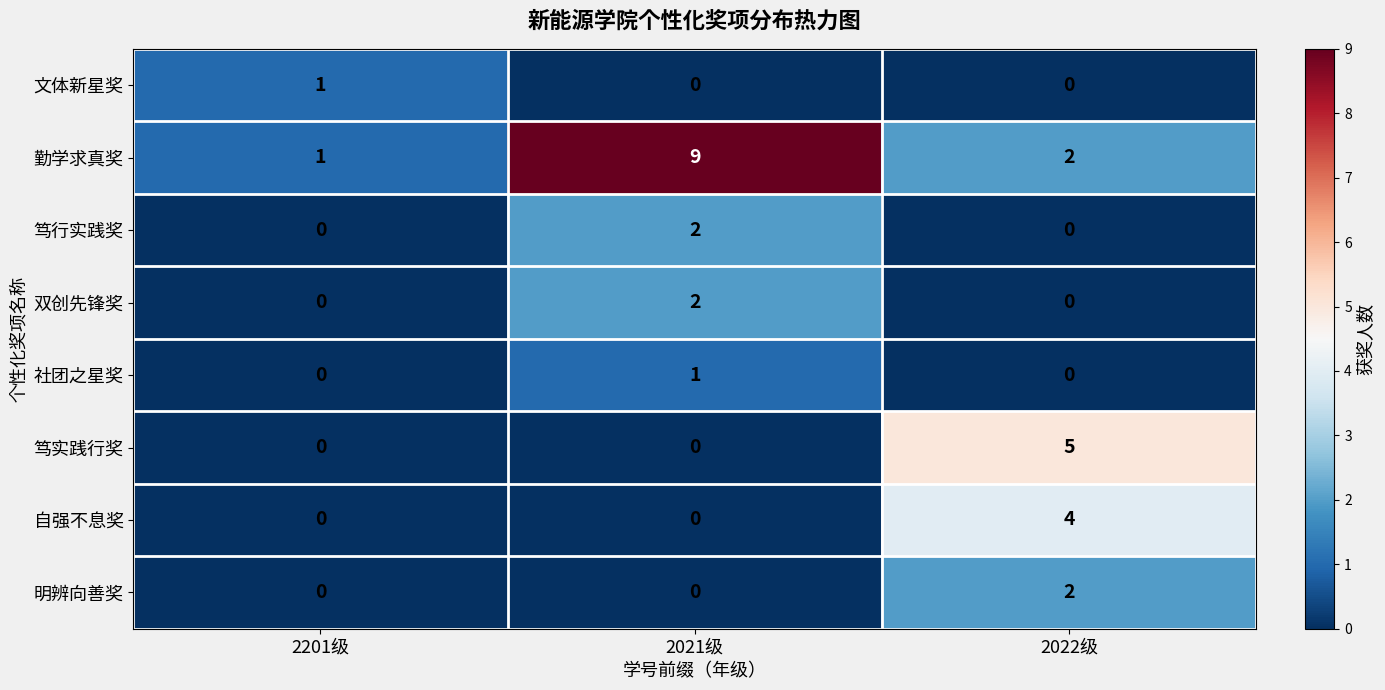

Which series has the largest range (max minus min)?

勤学求真奖